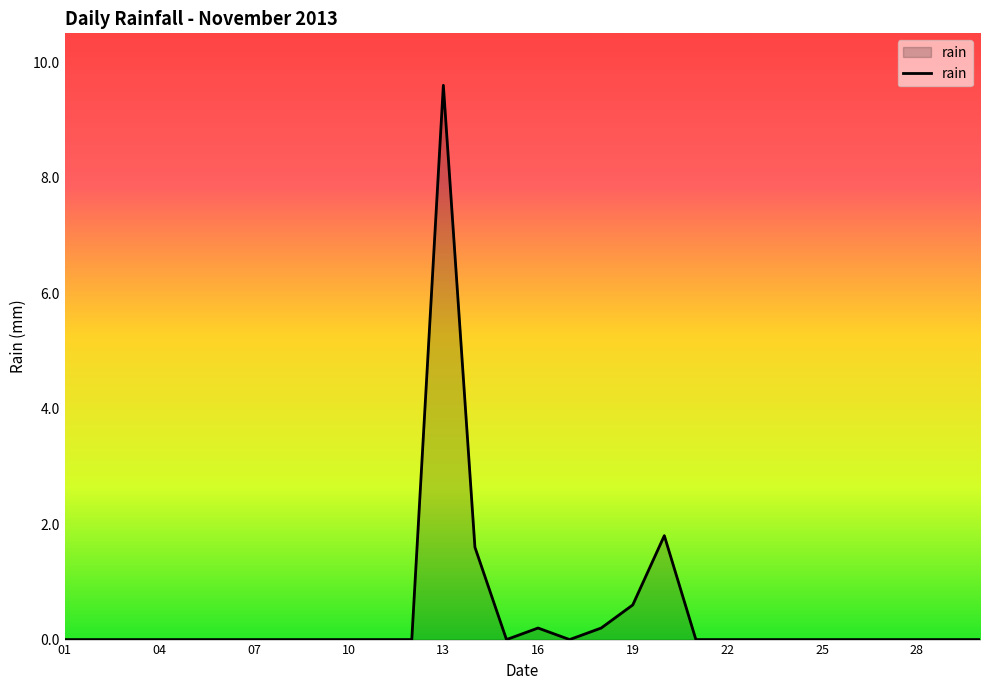

How many lines are shown in the chart?

1